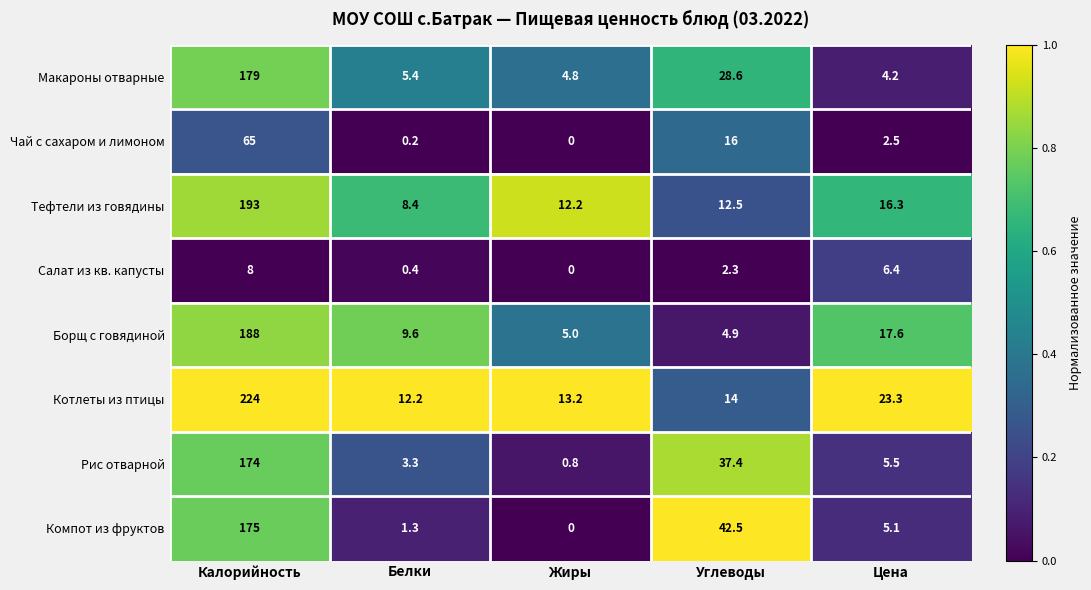

Rank the series at Углеводы from lowest to highest value.

Салат из кв. капусты, Борщ с говядиной, Тефтели из говядины, Котлеты из птицы, Чай с сахаром и лимоном, Макароны отварные, Рис отварной, Компот из фруктов